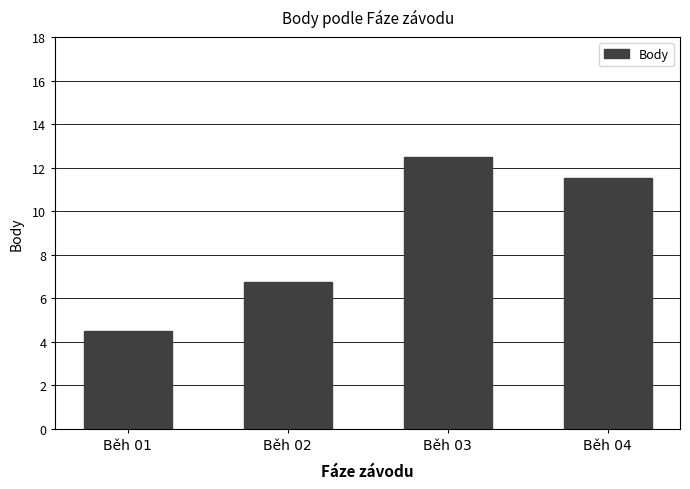

Reading left to right, transcribe all the data shown in this chart.

4.5	6.8	12.5	11.5